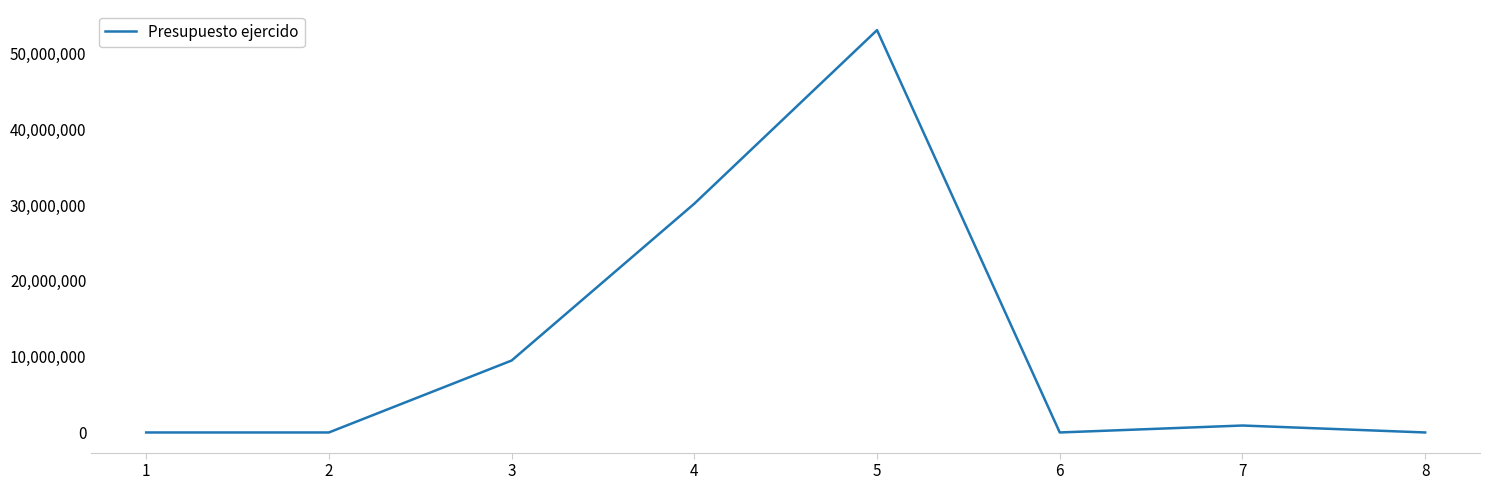

What is the maximum value shown in the chart?

53046999